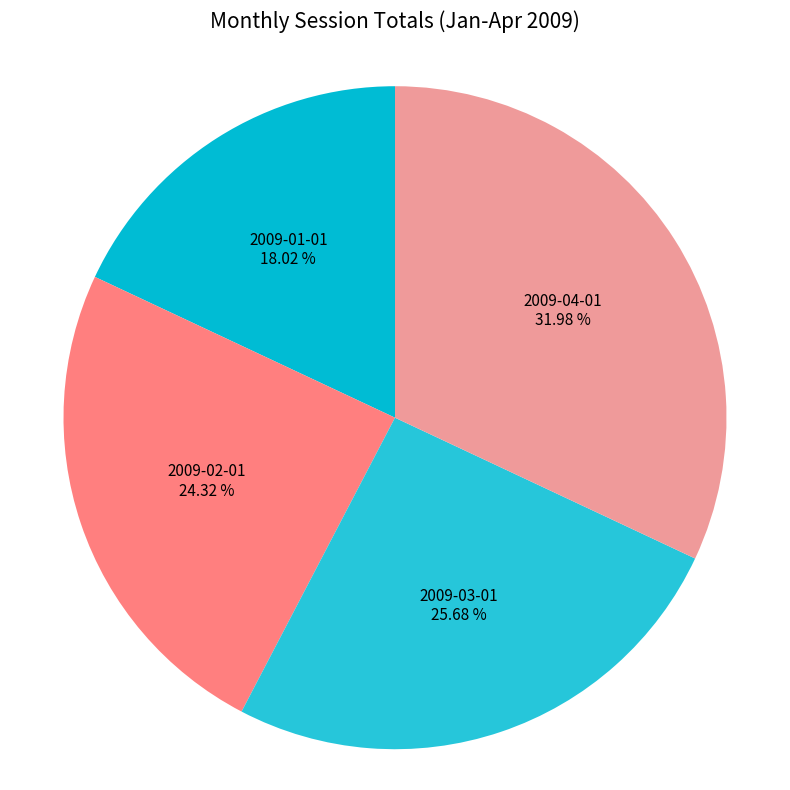

Between 2009-04-01 and 2009-01-01, which is larger?

2009-04-01